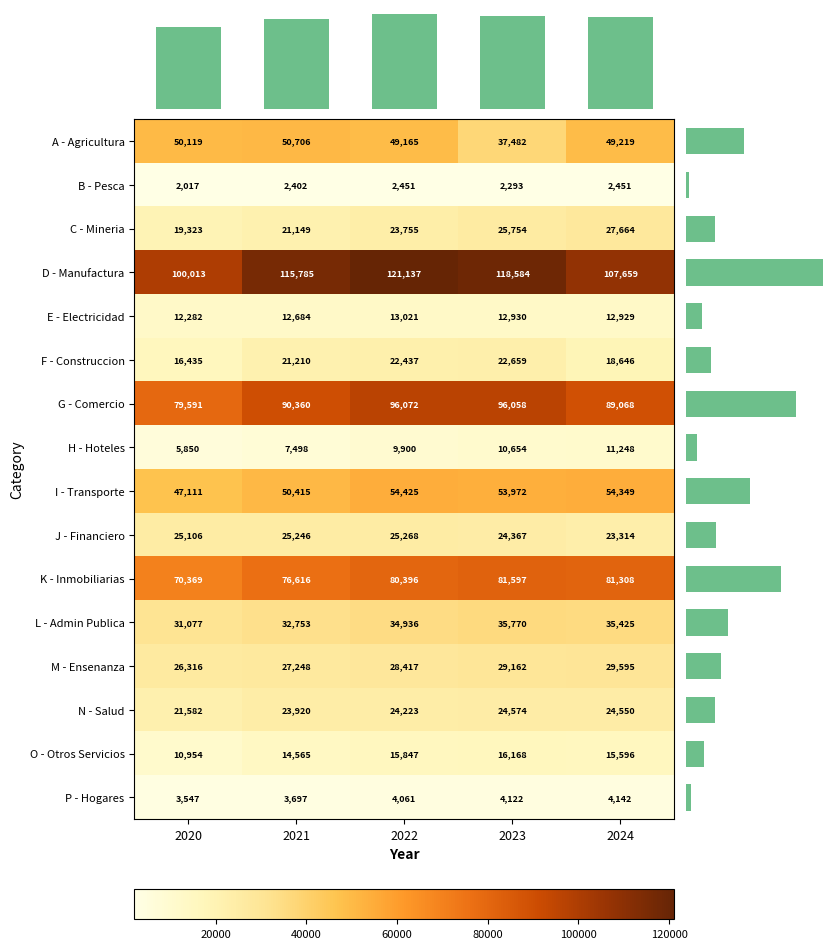

What is the average value of the P - Hogares series?

3914